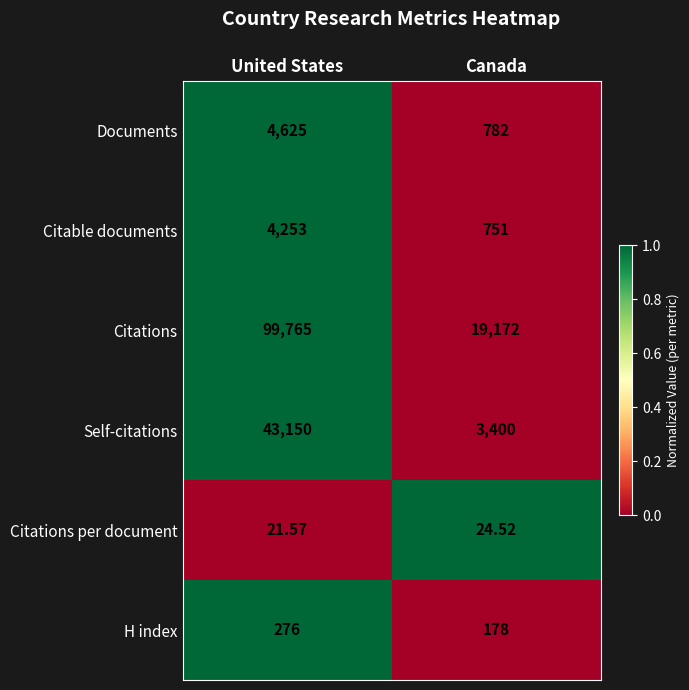

Which series has the largest range (max minus min)?

Citations